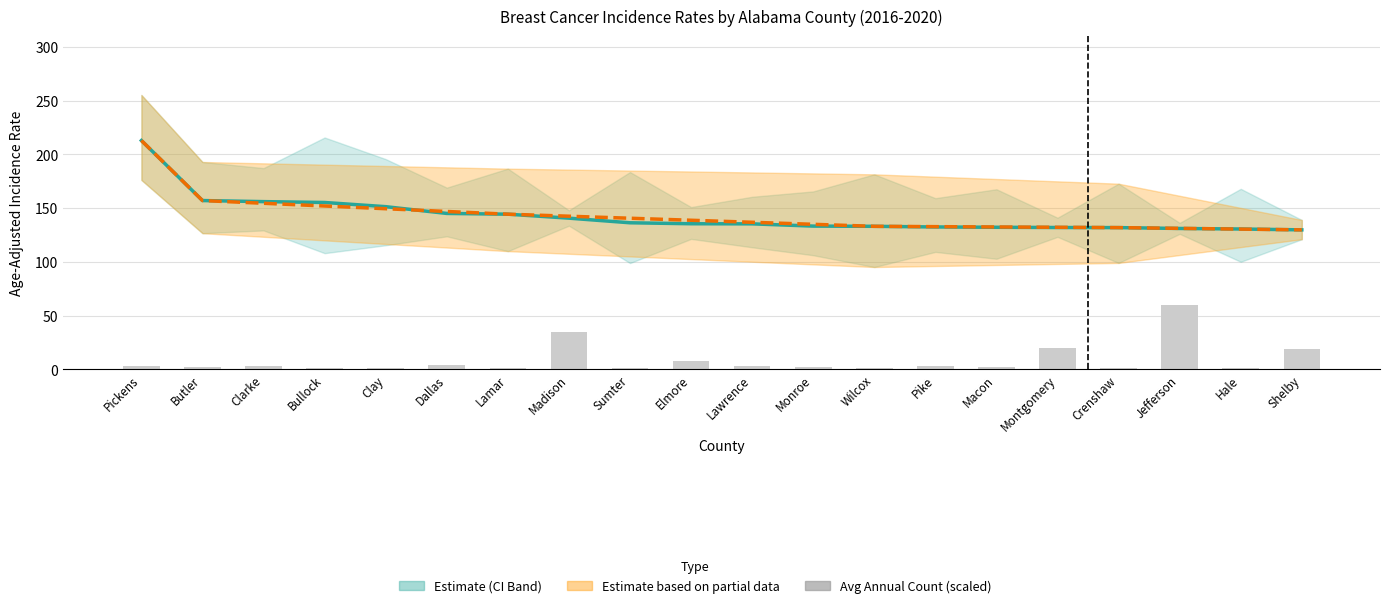

At which category is the sum across all series the highest?

Pickens